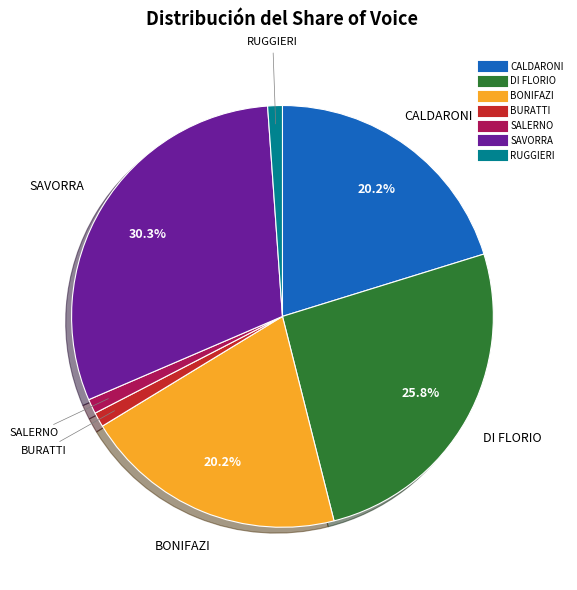

Which has a higher value, BONIFAZI or SAVORRA?

SAVORRA